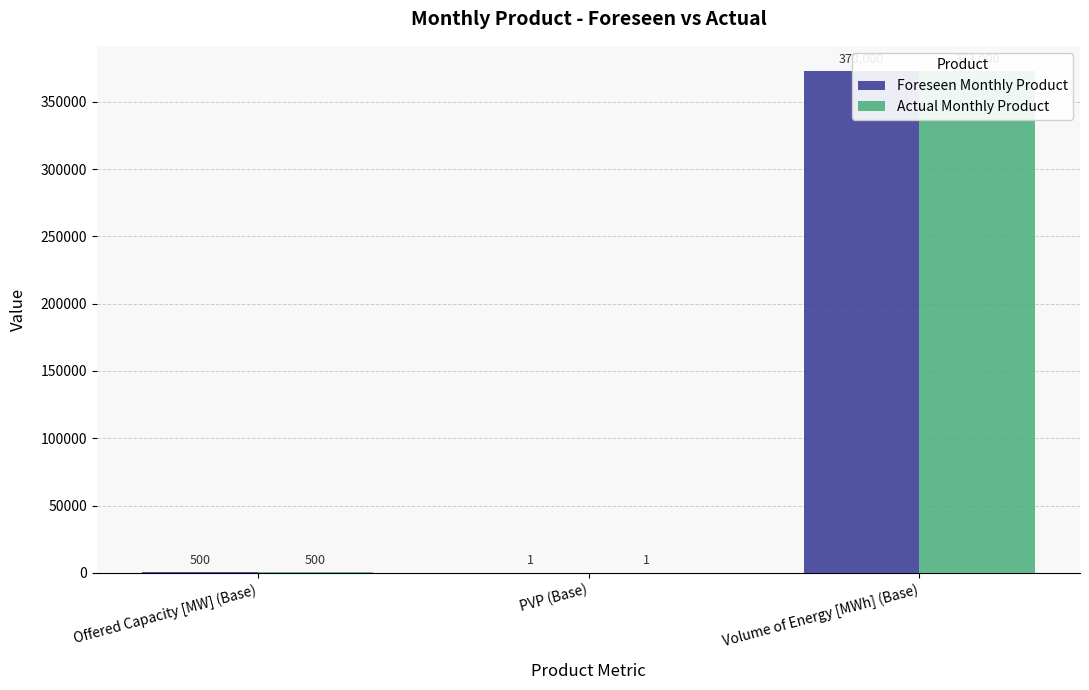

Does the chart contain any negative values?

No